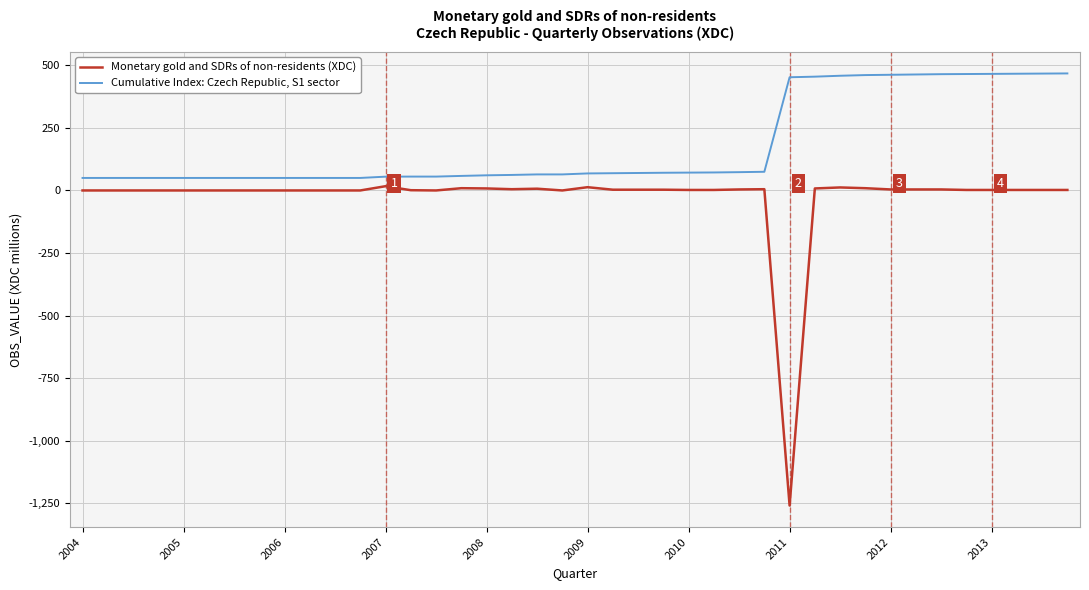

True or false: Cumulative Index: Czech Republic, S1 sector and Monetary gold and SDRs of non-residents (XDC) intersect in this chart.

False